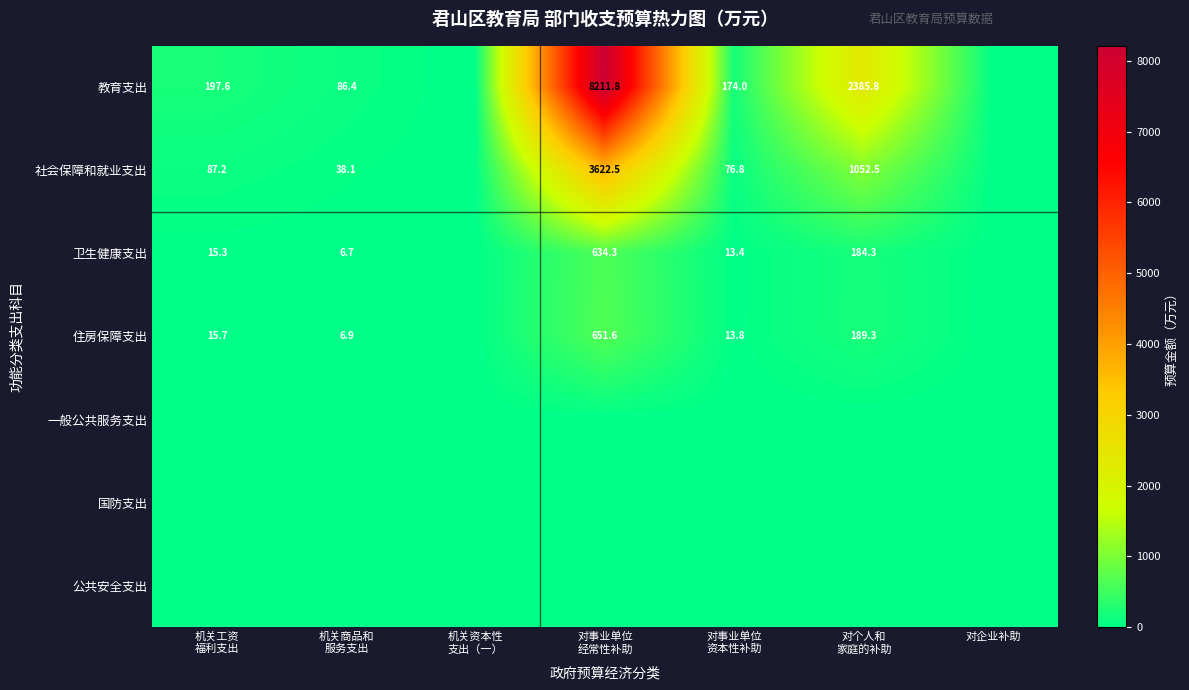

At how many categories does at least one series exceed 6384?

1